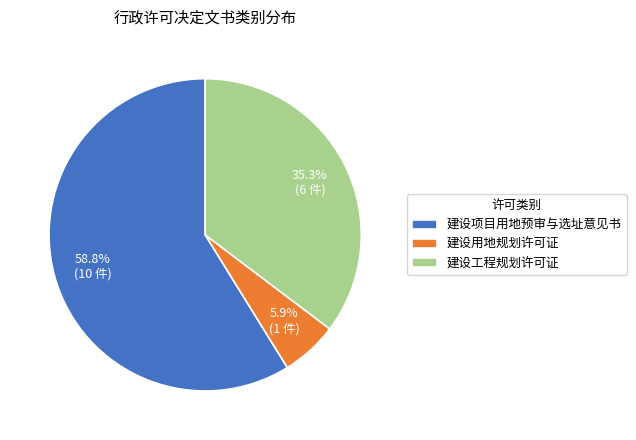

To the nearest percent, what percentage of the pie is 建设工程规划许可证?

35%